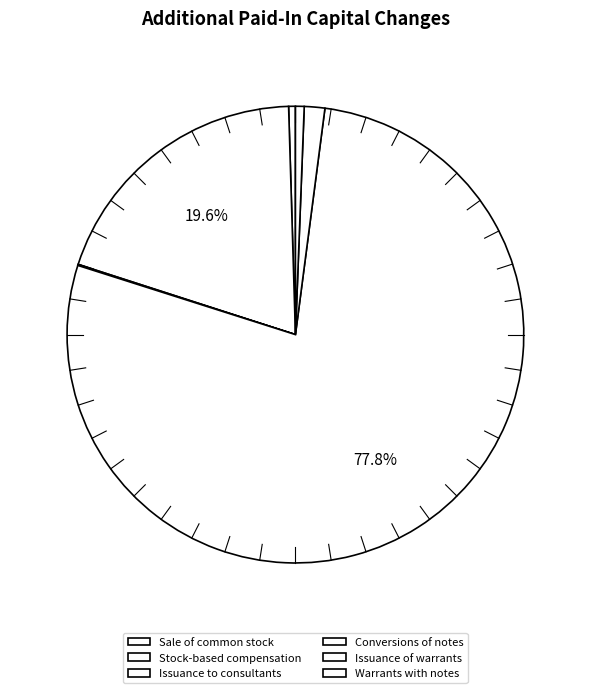

How much of the chart is everything except Warrants with notes?

99.4%